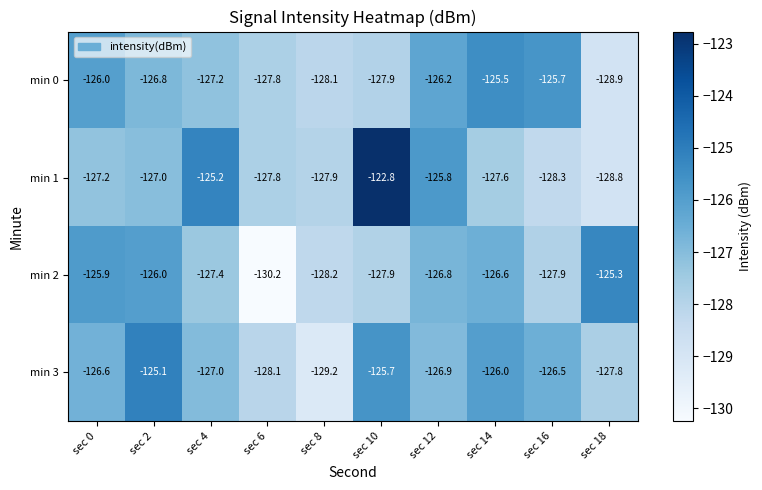

Between sec 8 and sec 12, which series saw the biggest shift?

min 3